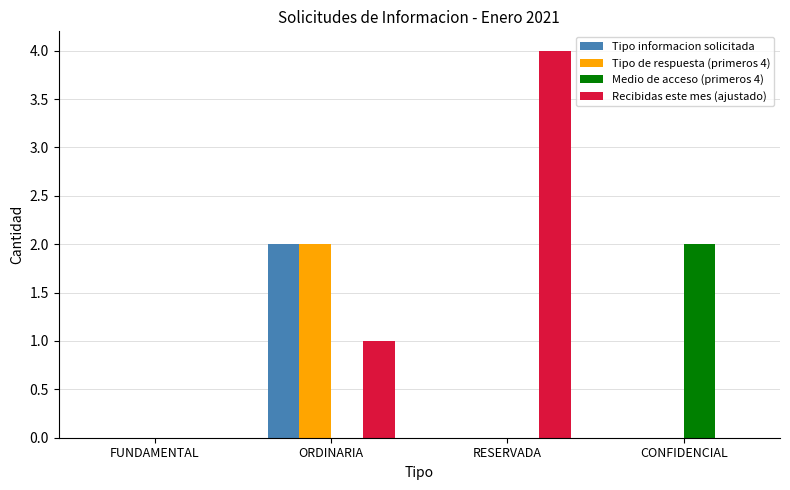

How many data points does each series have?

4